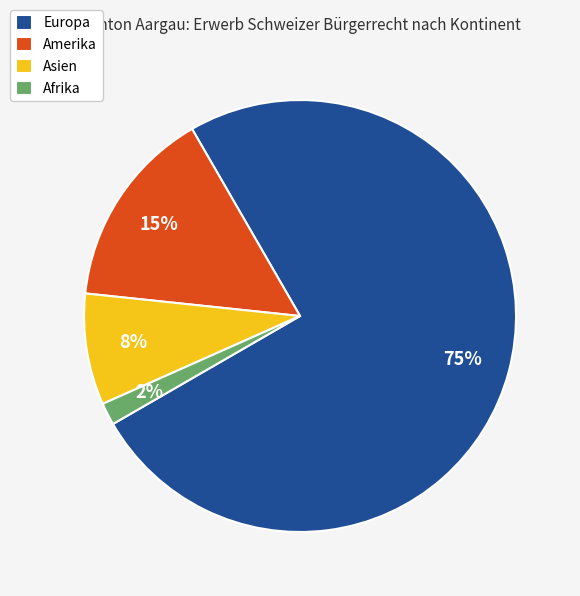

To the nearest percent, what is the difference between the largest and smallest slice percentages?

73%